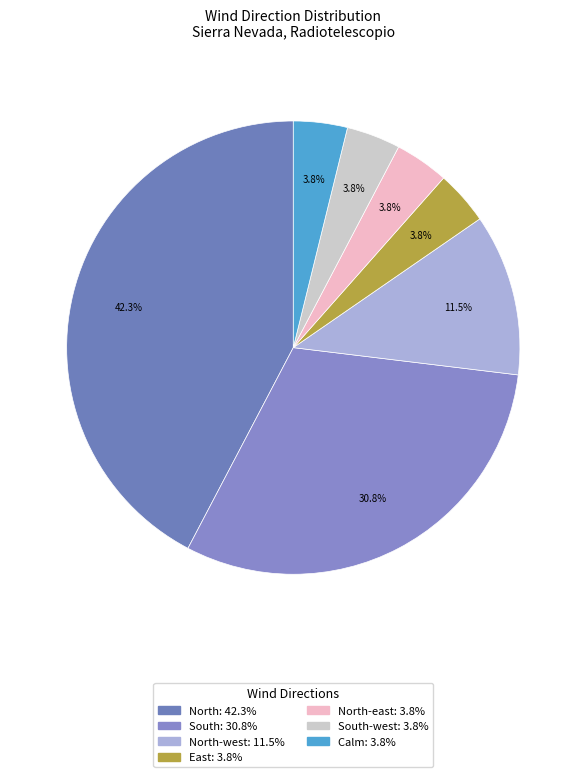

Count the number of slices in the pie.

7